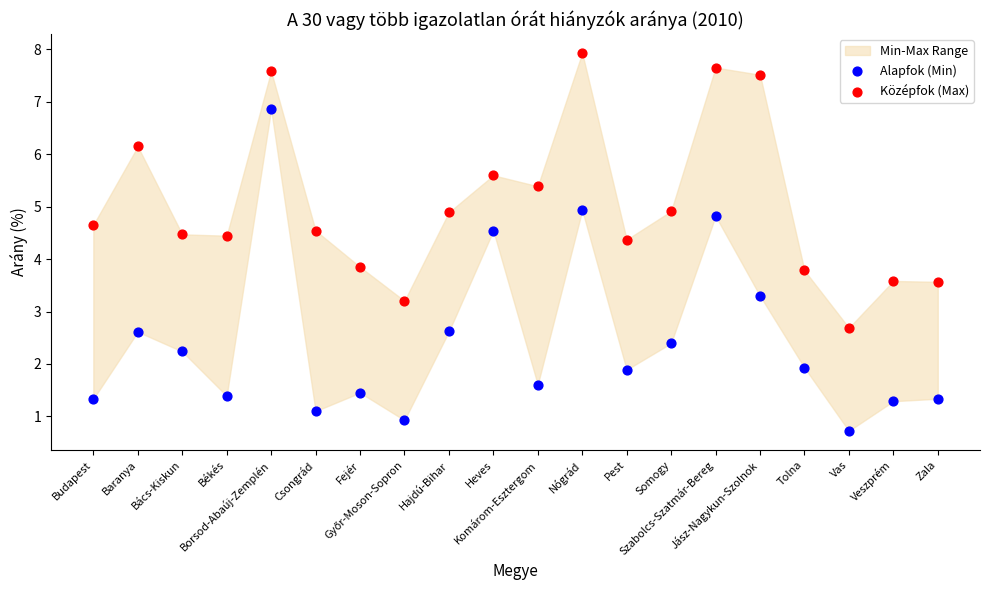

Across all data points, what is the range of Y values (max minus min)?

7.2